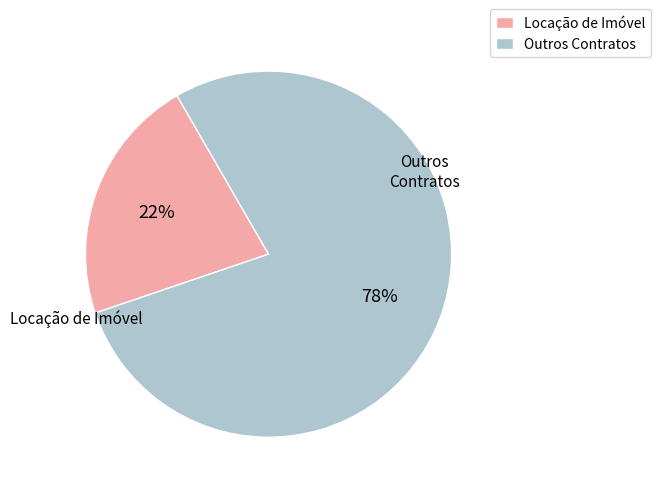

What is the largest slice in the pie chart?

Outros Contratos